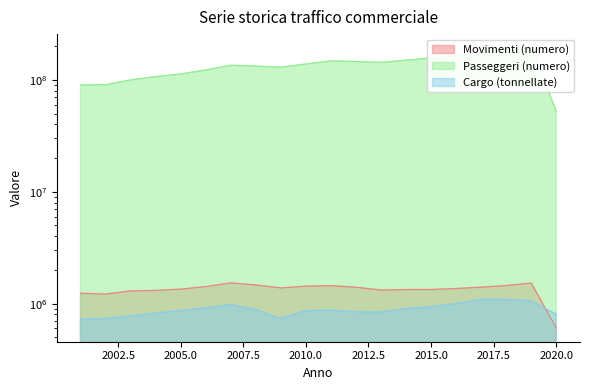

Where is Cargo (tonnellate) nearest to the value 906975?

2014